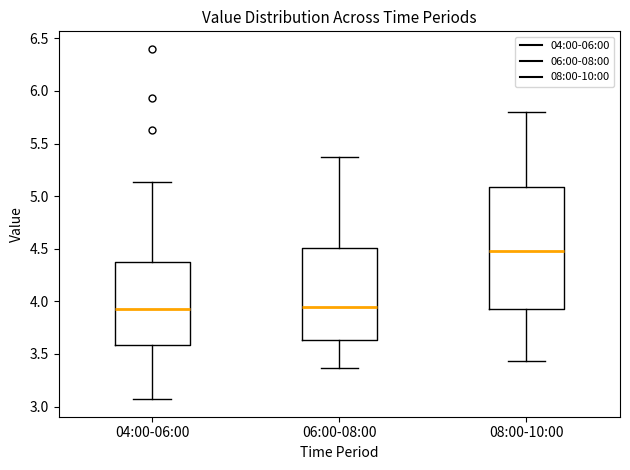

Which box's median line is the highest?

08:00-10:00